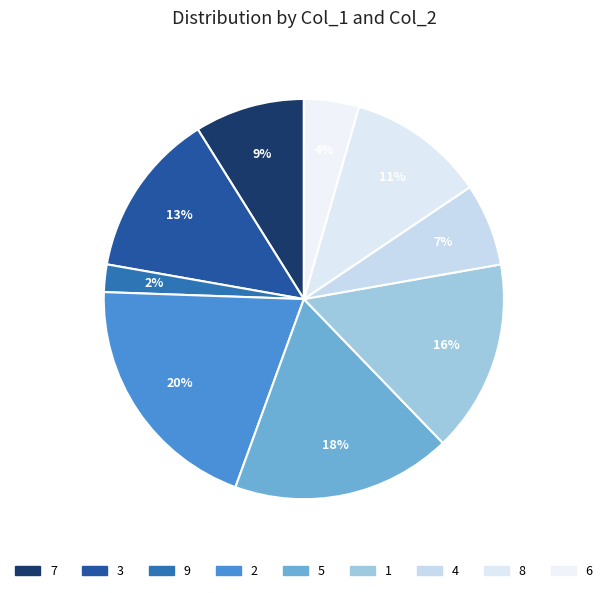

What is the largest slice in the pie chart?

2